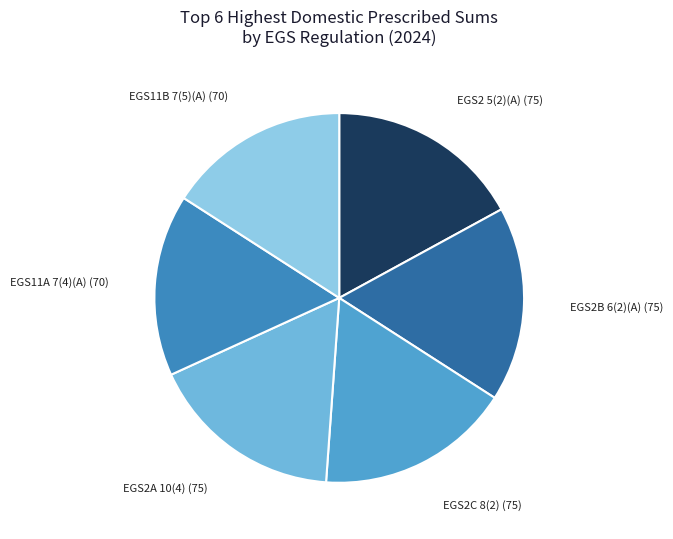

Count the number of slices in the pie.

6